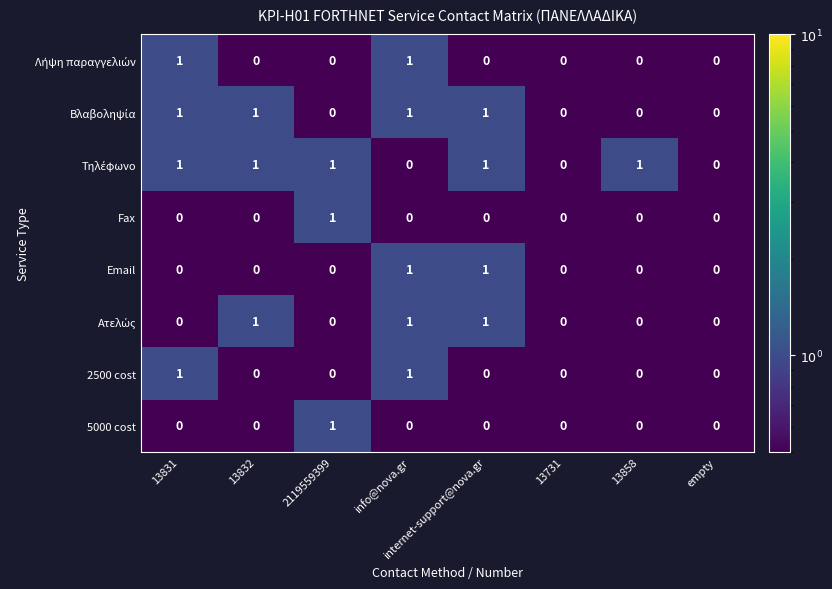

The value of Fax at 13731 is 0. True or false?

True